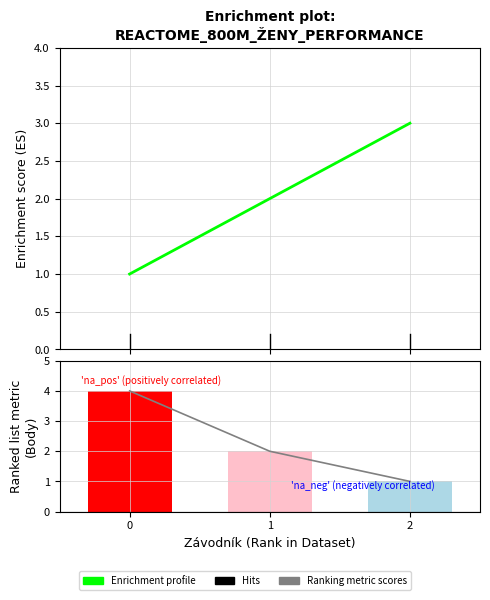

What is the sum of the Body (Ranking metric scores) values at 0 and 1?

6